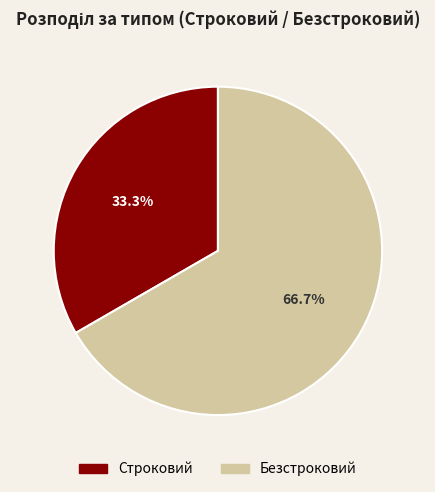

How many segments does this pie chart have?

2